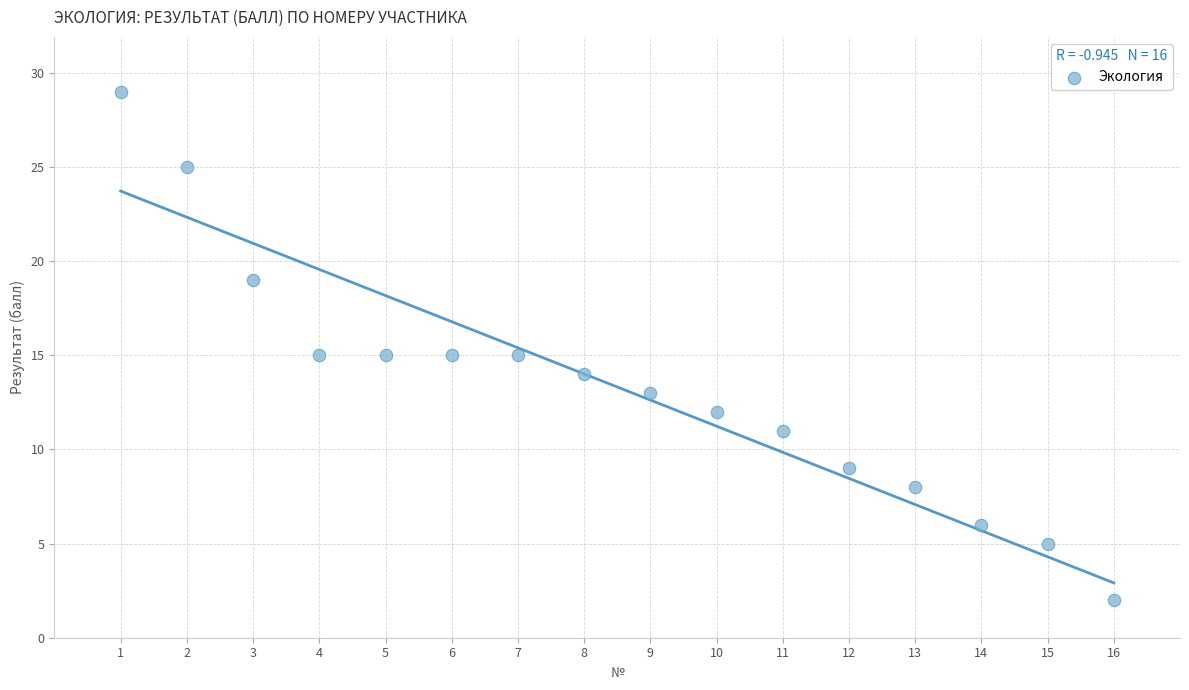

What is the range of X values (max minus min)?

15